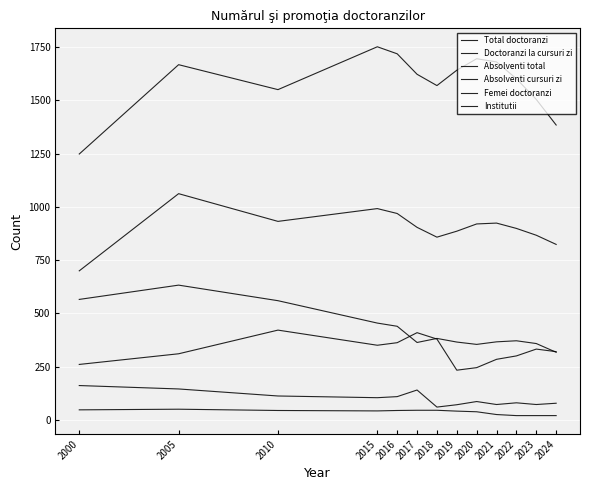

What is the difference between the maximum and minimum values in the Absolventi cursuri zi series?

101